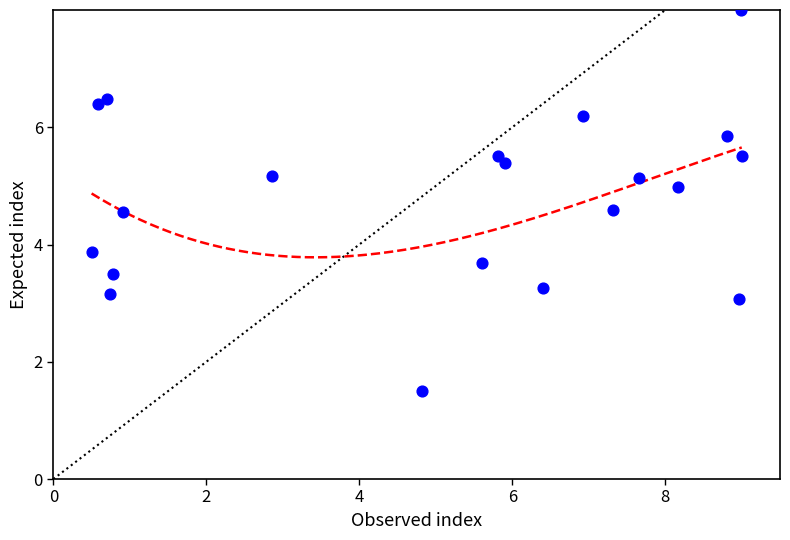

What Y value in the scatter plot is closest to 4?

3.9